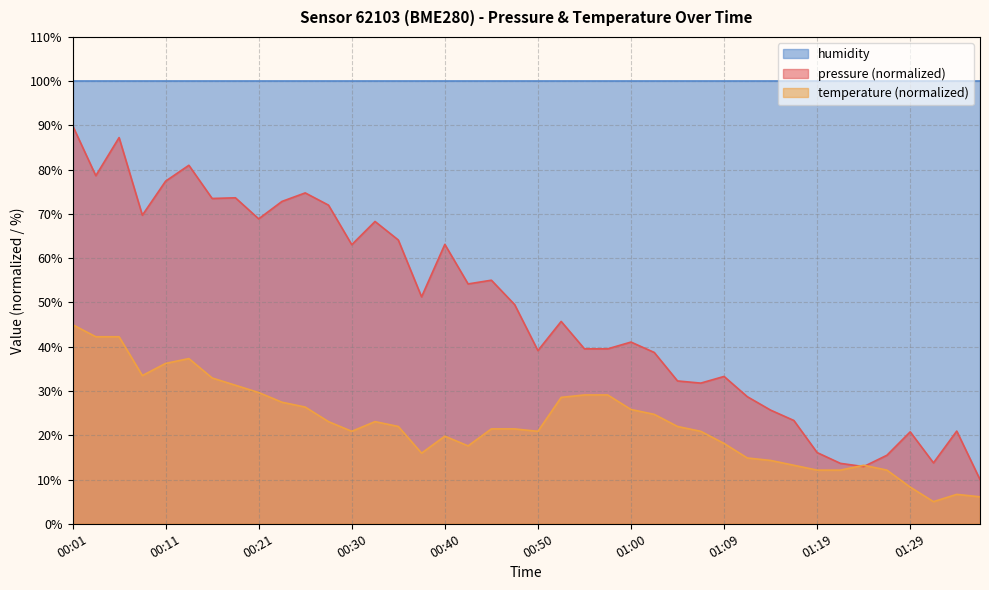

At which category does temperature reach its first local valley?

00:09